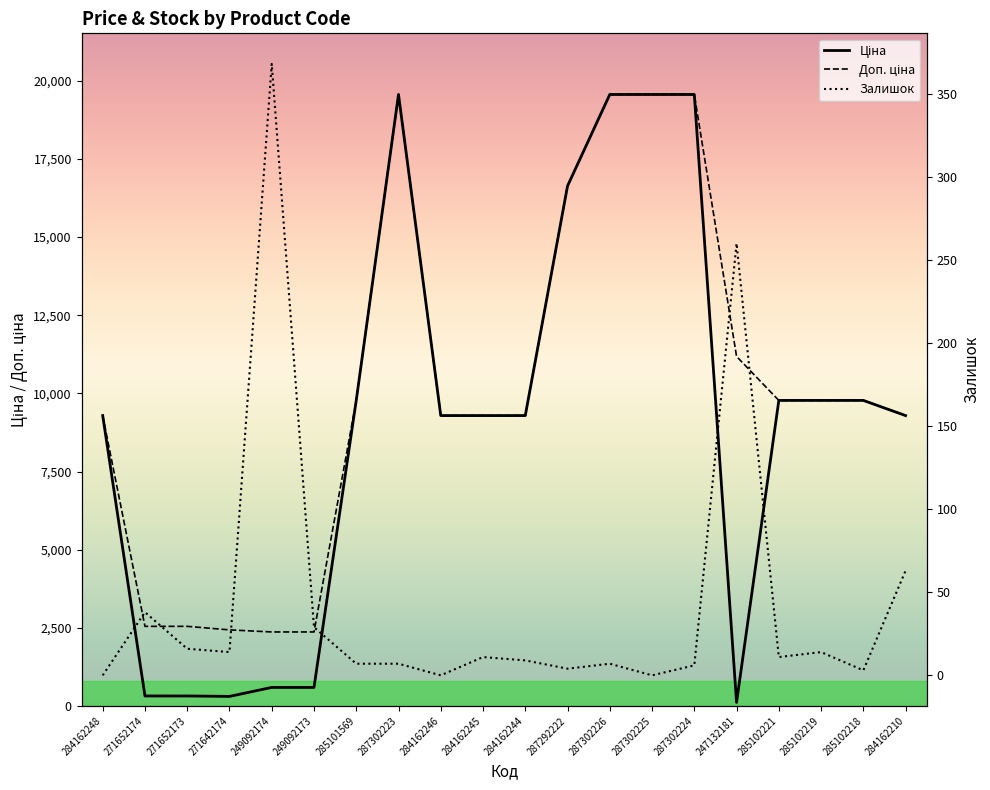

True or false: Доп. ціна and Ціна intersect in this chart.

False